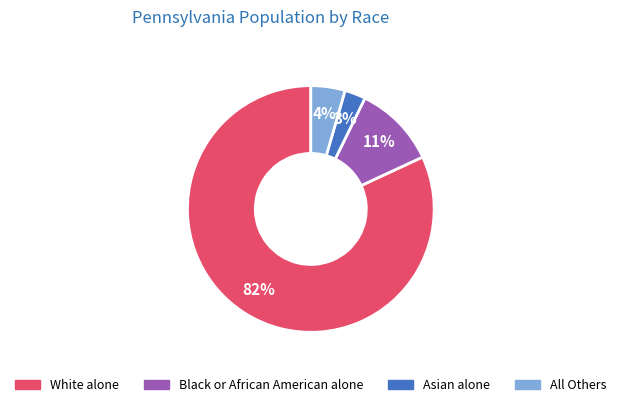

To the nearest percent, what is the average slice percentage?

25%